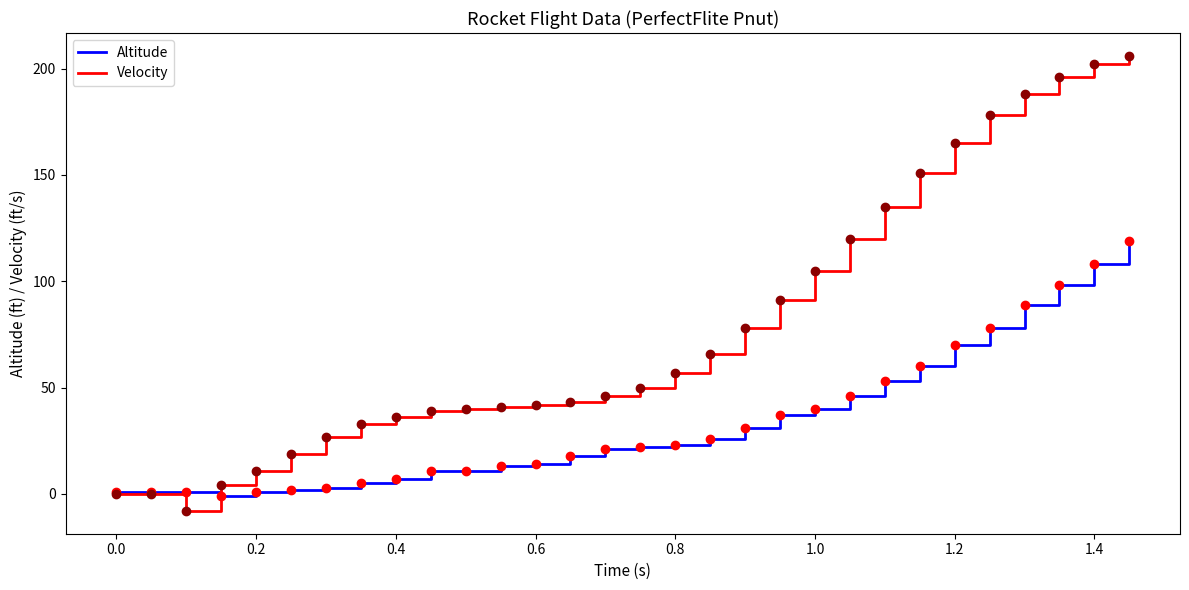

Rank the series by their average value, from lowest to highest.

Altitude, Velocity